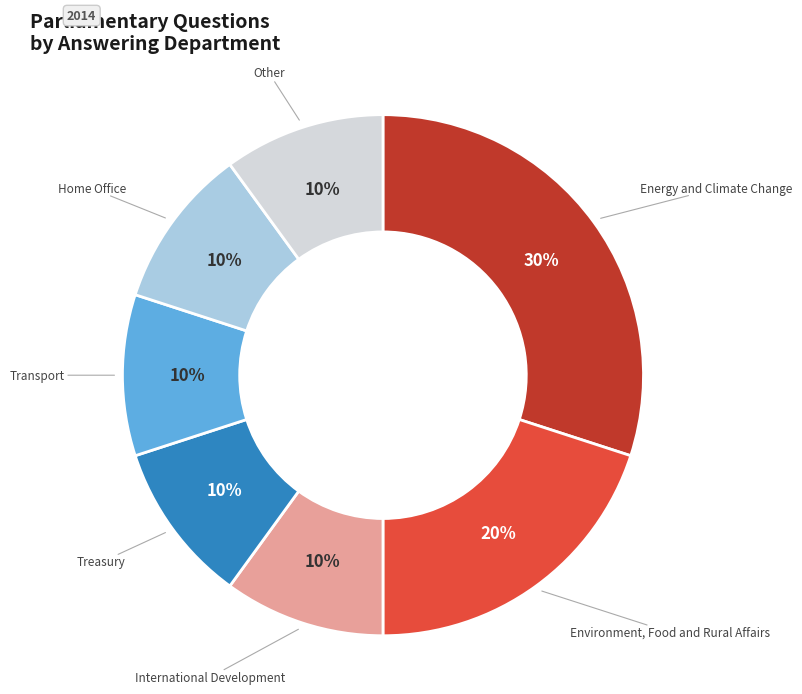

Is there any slice that represents more than half of the pie?

No